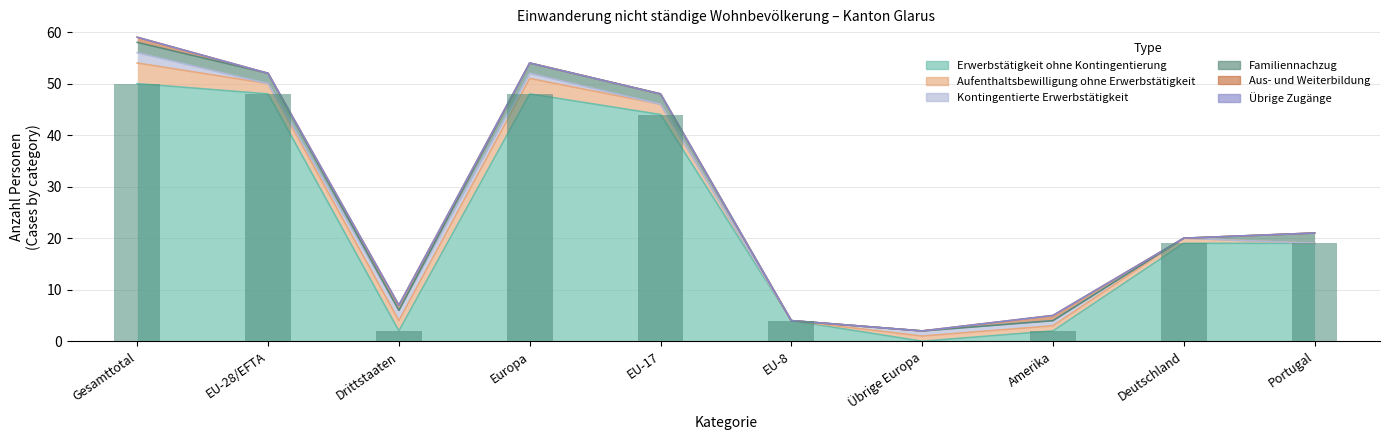

The Übrige Zugänge series shows 0 at Drittstaaten. True or false?

True